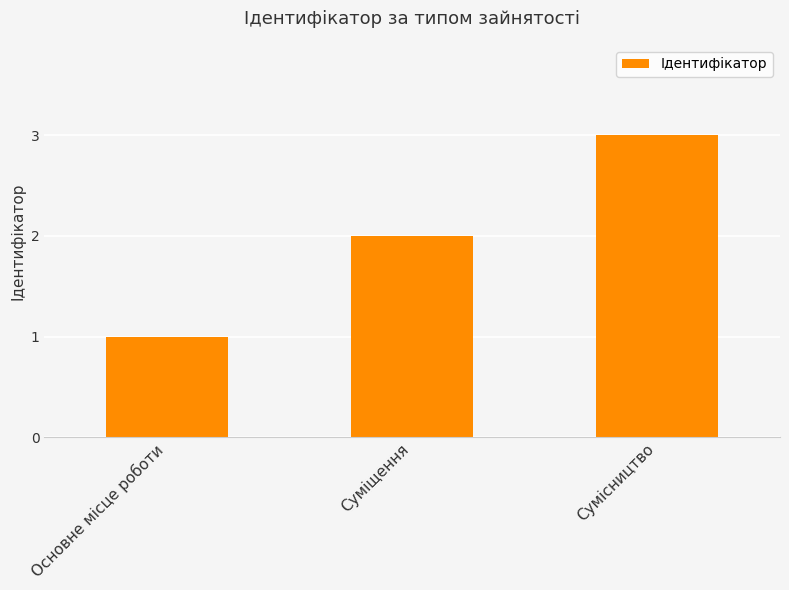

Is it true that the value at Сумісництво is 1?

False